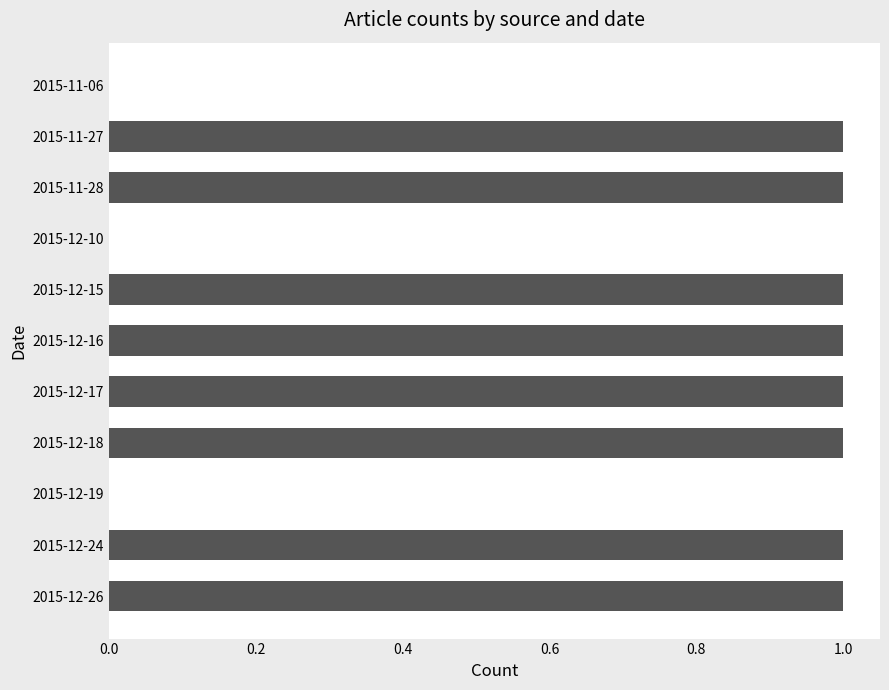

Are the bars grouped side by side (vs. stacked)?

No